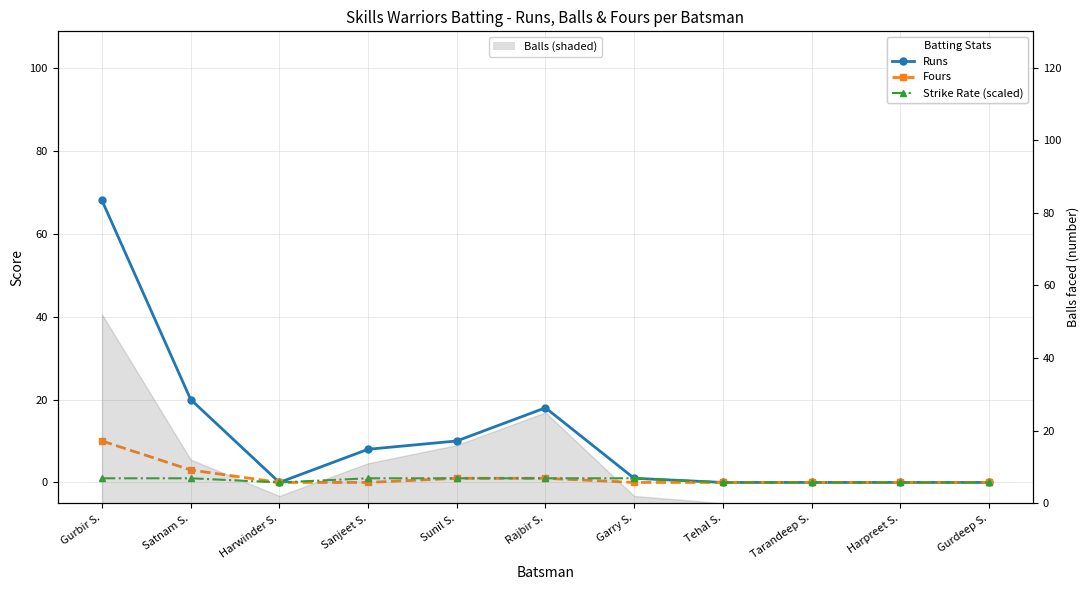

How many categories are shown in the chart?

11